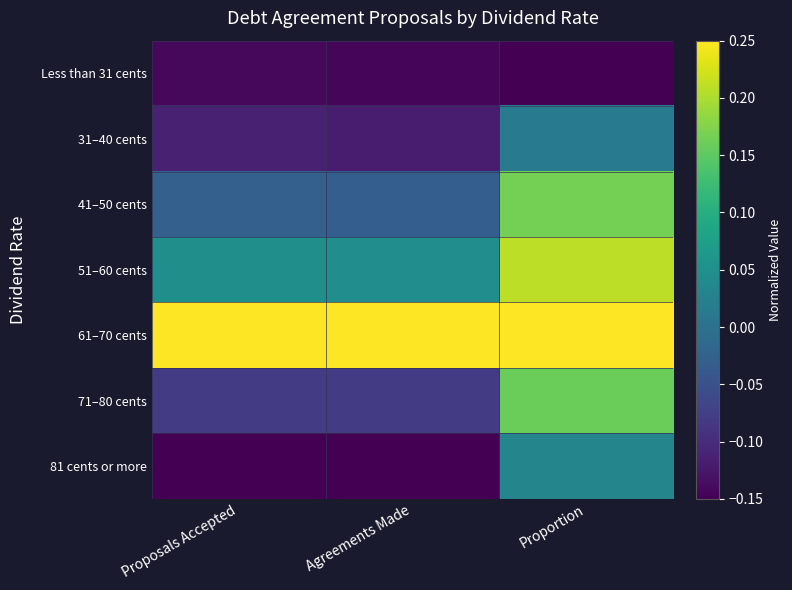

Which series has the largest total across all categories?

61–70 cents